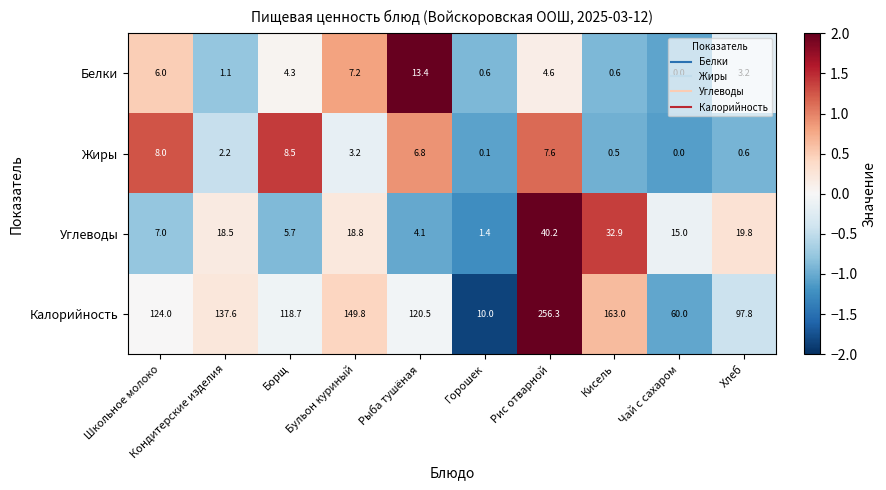

What is the approximate value of Жиры at Бульон куриный?

3.2